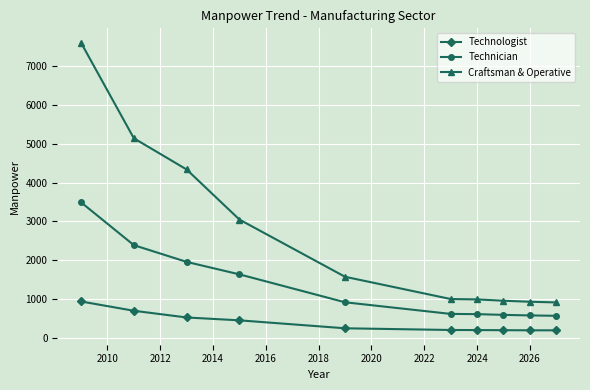

True or false: Technician and Technologist intersect in this chart.

False